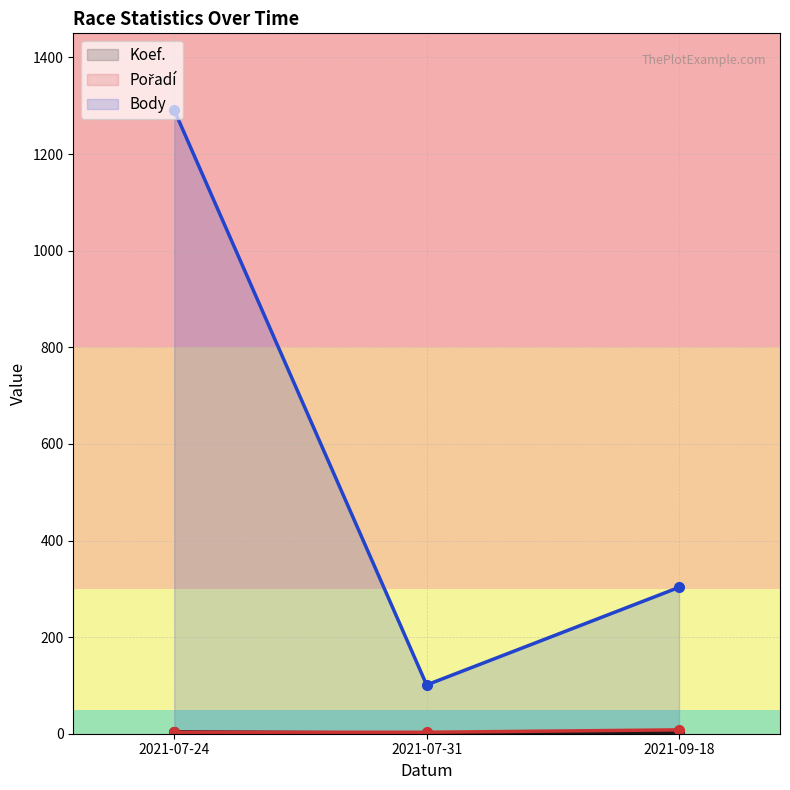

Reading right to left, list all the values displayed in this chart.

Koef.: 2021-09-18=3	2021-07-31=1	2021-07-24=4
Pořadí: 2021-09-18=8	2021-07-31=3	2021-07-24=3
Body: 2021-09-18=303	2021-07-31=101	2021-07-24=1291